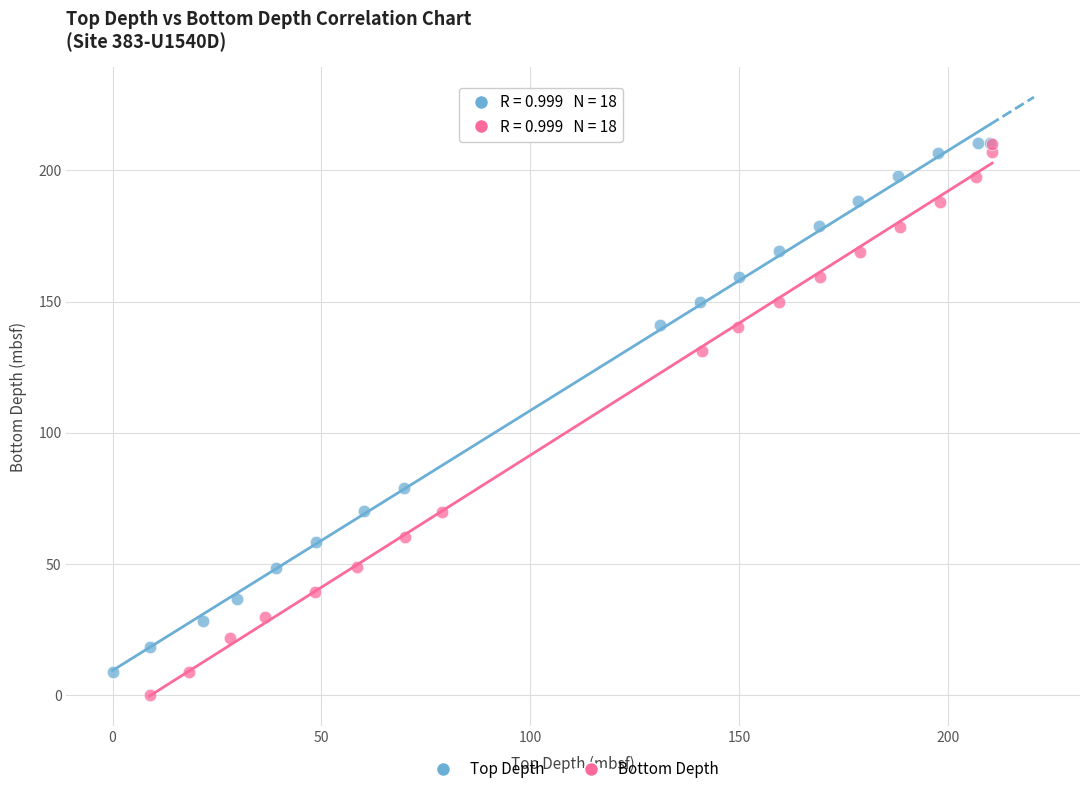

Which series has the largest Y range (max minus min)?

Bottom Depth